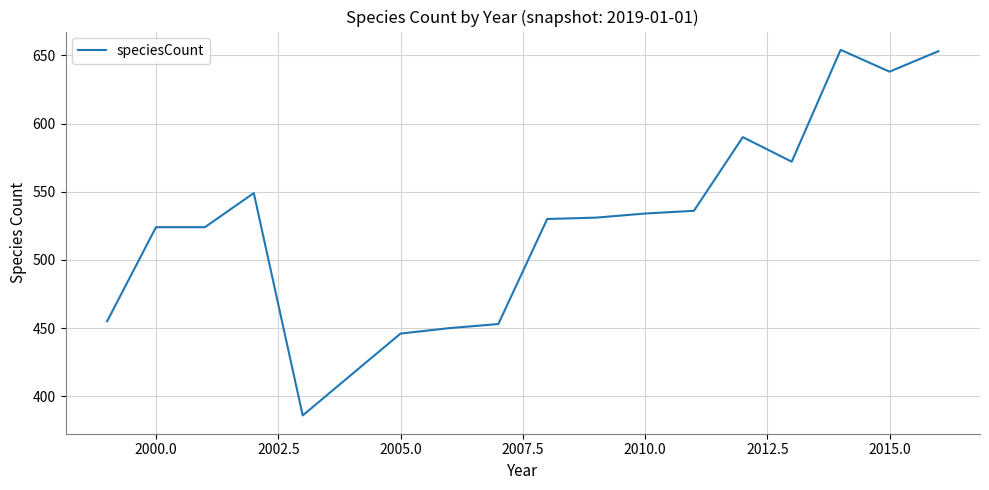

Does the chart display data point markers on the line(s)?

No